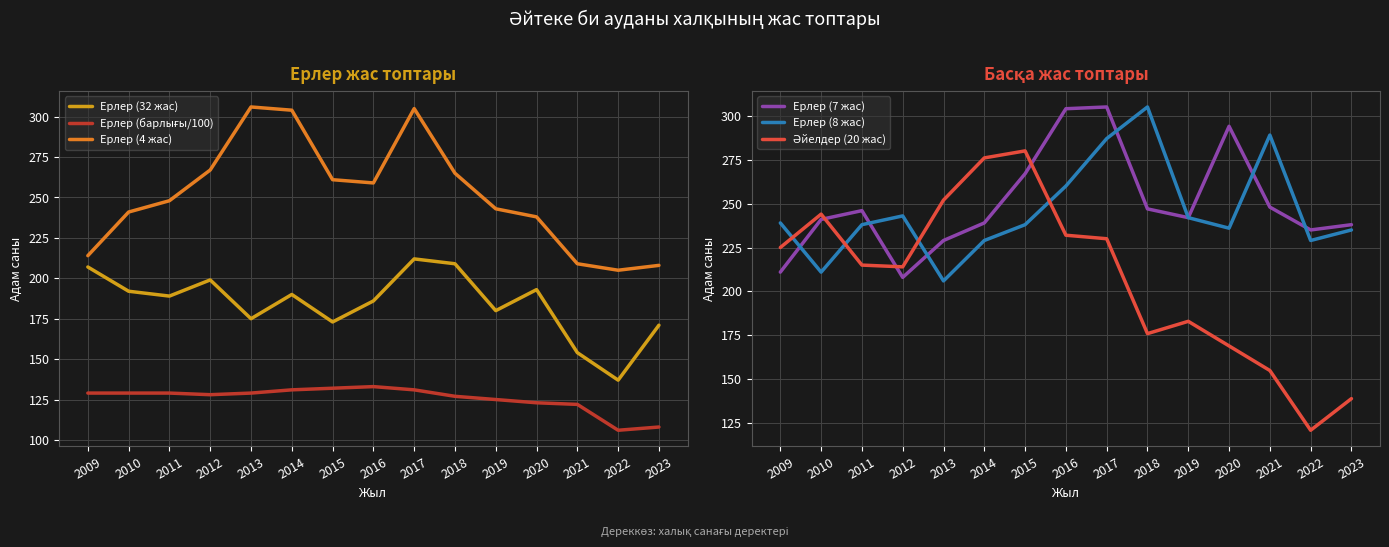

True or false: Ерлер (7 жас) and Ерлер (32 жас) intersect in this chart.

False